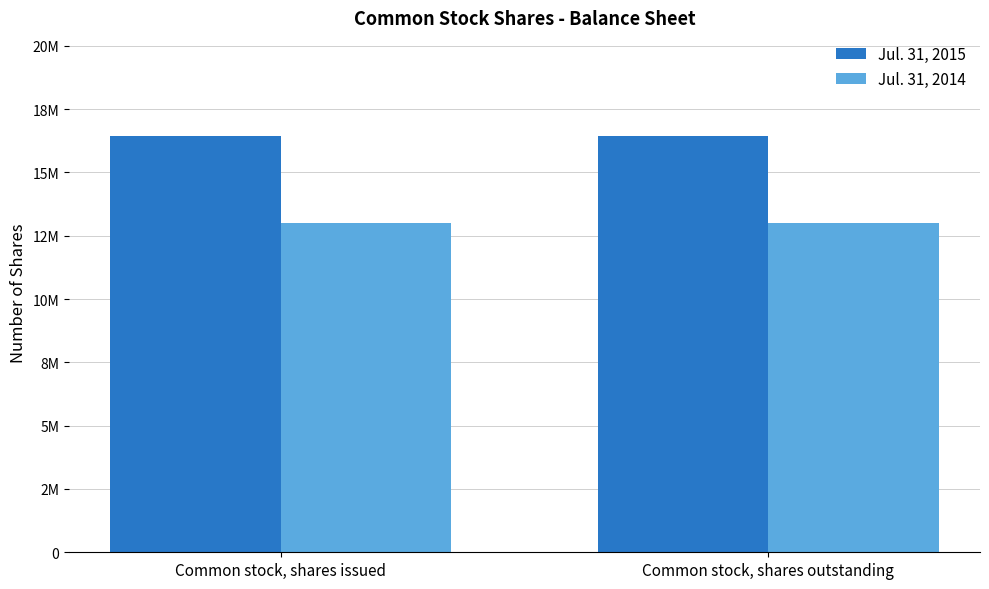

Which series has the largest range (max minus min)?

Jul. 31, 2015